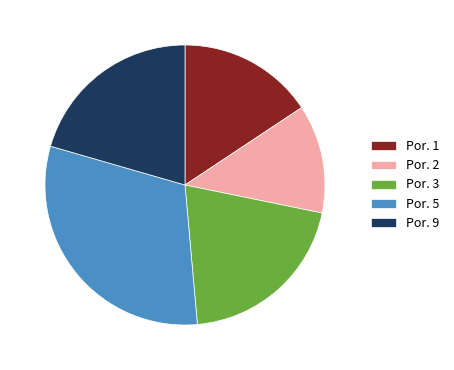

Between Por. 2 and Por. 1, which is larger?

Por. 1